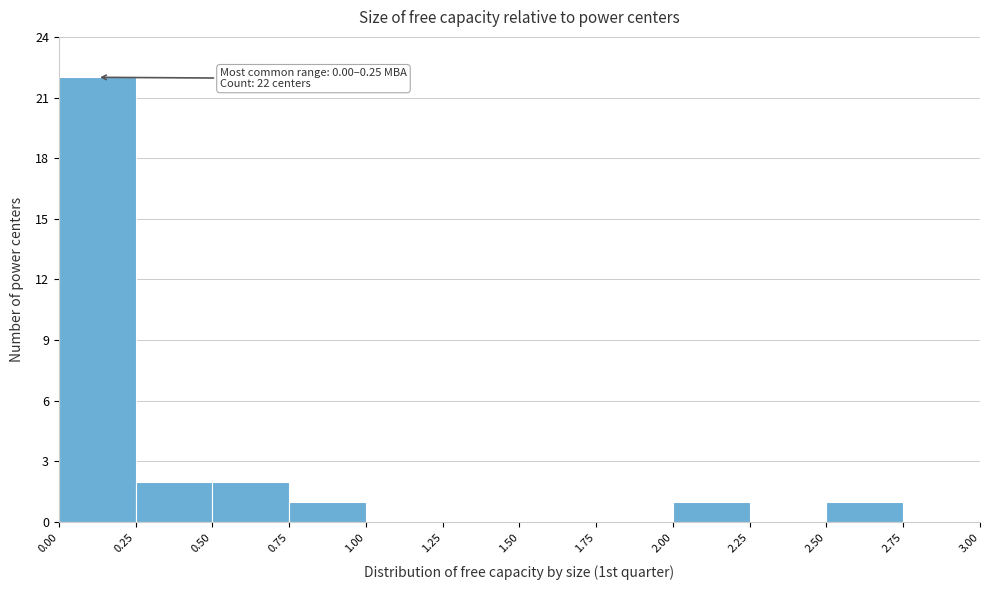

Which range on the x-axis has the tallest bar?

0.00 to 0.25